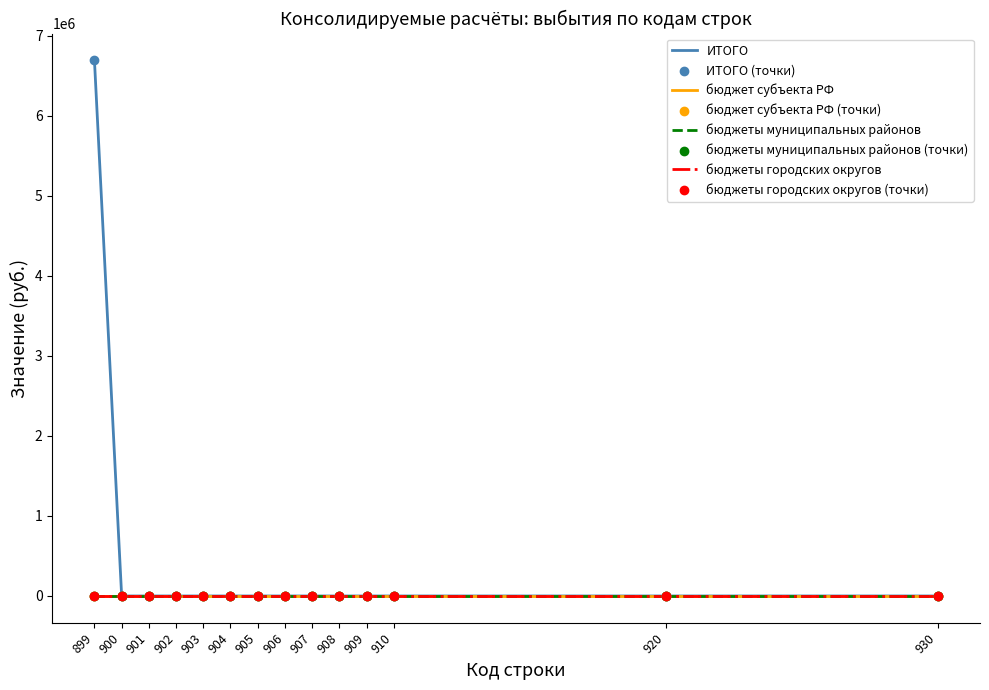

Which series has the largest total across all categories?

Поступления (ИТОГО)